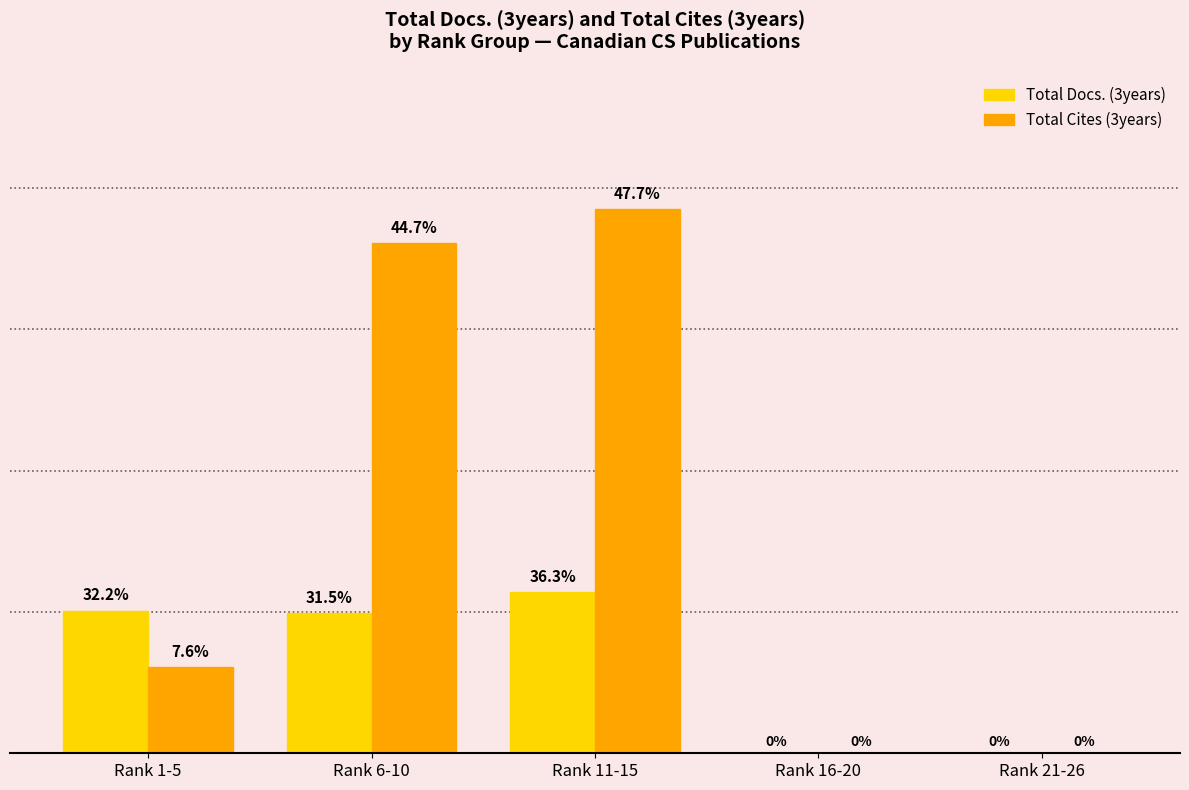

Reading left to right, extract all data points from this chart.

Total Docs. (3years): 101	99	114	0	0
Total Cites (3years): 61	361	385	0	0